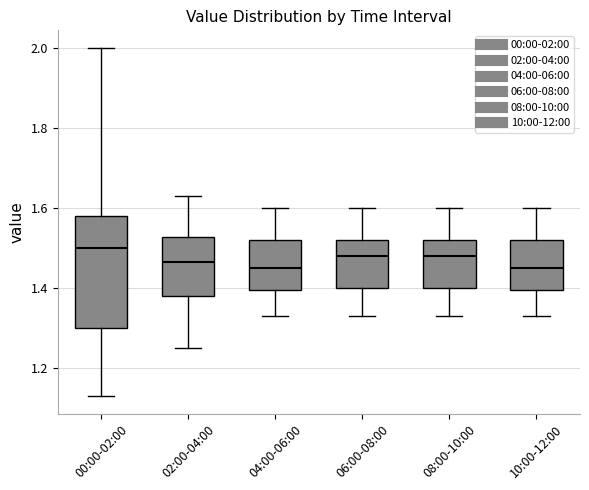

Reading left to right, transcribe this box plot: for each box, give where its median line is, the range the box spans, and where its two whiskers end, as read against the y-axis. The values are not printed on the chart, so give them approximately, as read against the axis.

00:00-02:00: median 1.50, box 1.30 to 1.58, whiskers 1.14 to 2.00
02:00-04:00: median 1.46, box 1.38 to 1.52, whiskers 1.26 to 1.64
04:00-06:00: median 1.46, box 1.40 to 1.52, whiskers 1.34 to 1.60
06:00-08:00: median 1.48, box 1.40 to 1.52, whiskers 1.34 to 1.60
08:00-10:00: median 1.48, box 1.40 to 1.52, whiskers 1.34 to 1.60
10:00-12:00: median 1.46, box 1.40 to 1.52, whiskers 1.34 to 1.60